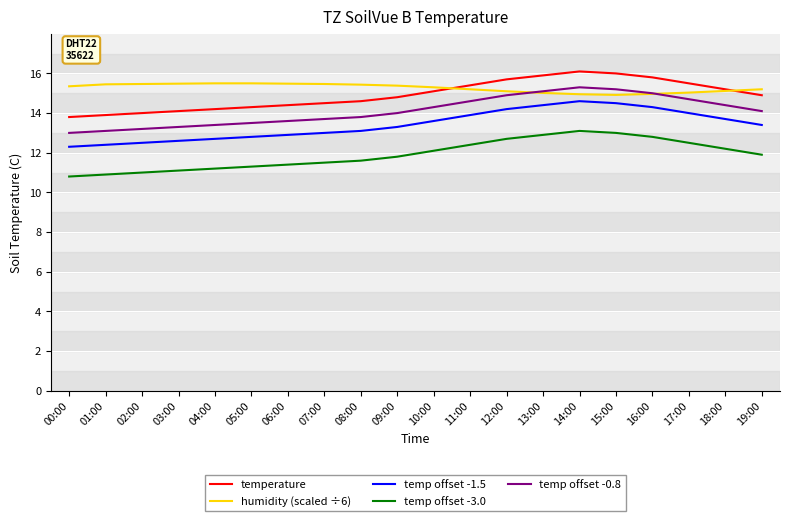

What is the spread (max minus min) of values at 17:00?

3.0